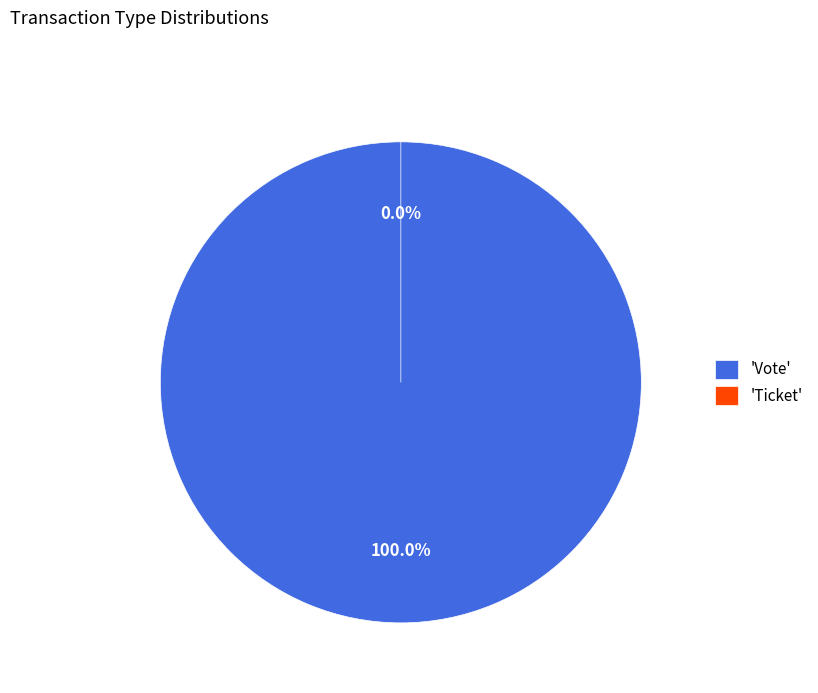

What is the change in value from Vote to Ticket?

-1